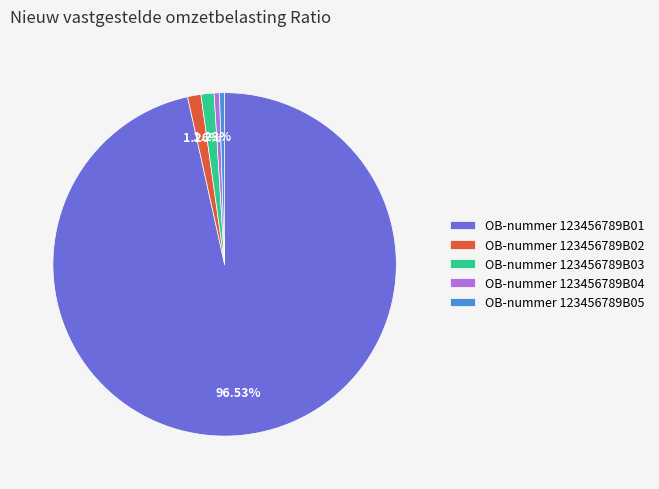

To the nearest percent, what is the difference between the largest and smallest slice percentages?

96%